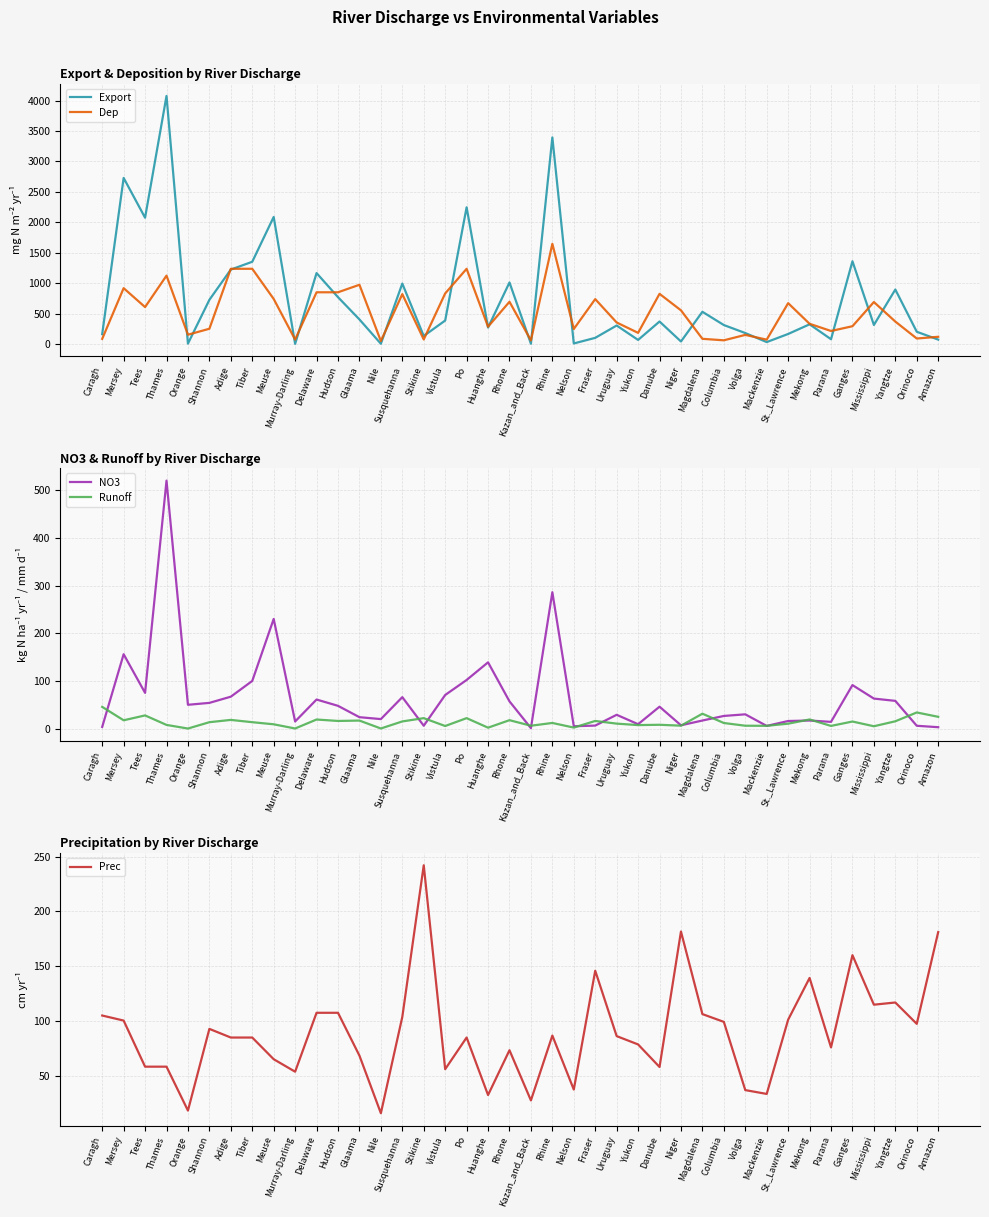

Reading left to right, what are all the values shown in this chart?

Export: Caragh=164.0	Mersey=2730.0	Tees=2076.5	Thames=4076.4	Orange=8.3	Shannon=727.7	Adige=1224.7	Tiber=1352.9	Meuse=2089.1	Murray-Darling=4.4	Delaware=1167.2	Hudson=771.4	Glaama=405.7	Nile=6.4	Susquehanna=994.5	Stikine=134.2	Vistula=387.8	Po=2247.3	Huanghe=272.6	Rhone=1012.9	Kazan_and_Back=6.7	Rhine=3395.6	Nelson=11.1	Fraser=103.3	Uruguay=305.9	Yukon=69.2	Danube=371.4	Niger=43.6	Magdalena=531.3	Columbia=313.6	Volga=182.2	Mackenzie=33.8	St._Lawrence=167.0	Mekong=325.7	Parana=80.6	Ganges=1361.4	Mississippi=315.0	Yangtze=897.0	Orinoco=203.4	Amazon=74.5
Dep: Caragh=86.5	Mersey=919.4	Tees=608.7	Thames=1125.1	Orange=154.9	Shannon=252.8	Adige=1237.5	Tiber=1237.5	Meuse=742.3	Murray-Darling=74.8	Delaware=851.7	Hudson=851.7	Glaama=975.0	Nile=50.9	Susquehanna=821.5	Stikine=76.8	Vistula=832.8	Po=1237.5	Huanghe=286.4	Rhone=695.9	Kazan_and_Back=60.9	Rhine=1647.9	Nelson=248.6	Fraser=739.7	Uruguay=355.6	Yukon=185.4	Danube=826.4	Niger=555.2	Magdalena=87.5	Columbia=62.8	Volga=151.8	Mackenzie=73.9	St._Lawrence=673.2	Mekong=334.1	Parana=216.2	Ganges=294.3	Mississippi=691.7	Yangtze=370.5	Orinoco=92.5	Amazon=120.6
NO3: Caragh=3.6	Mersey=156.0	Tees=75.0	Thames=520.0	Orange=50.0	Shannon=54.0	Adige=67.0	Tiber=100.0	Meuse=230.0	Murray-Darling=15.0	Delaware=61.0	Hudson=47.8	Glaama=24.0	Nile=20.0	Susquehanna=66.0	Stikine=6.1	Vistula=70.5	Po=102.0	Huanghe=139.0	Rhone=57.2	Kazan_and_Back=1.1	Rhine=286.0	Nelson=5.0	Fraser=6.4	Uruguay=29.0	Yukon=9.3	Danube=46.0	Niger=7.0	Magdalena=17.0	Columbia=26.6	Volga=30.0	Mackenzie=5.7	St._Lawrence=16.0	Mekong=17.0	Parana=14.2	Ganges=91.3	Mississippi=63.0	Yangtze=58.2	Orinoco=6.0	Amazon=3.0
Runoff: Caragh=45.6	Mersey=17.5	Tees=27.7	Thames=7.8	Orange=0.2	Shannon=13.5	Adige=18.3	Tiber=13.5	Meuse=9.1	Murray-Darling=0.3	Delaware=19.1	Hudson=16.1	Glaama=16.9	Nile=0.3	Susquehanna=15.1	Stikine=22.0	Vistula=5.5	Po=22.0	Huanghe=2.0	Rhone=17.7	Kazan_and_Back=6.1	Rhine=11.9	Nelson=2.2	Fraser=16.1	Uruguay=10.5	Yukon=7.4	Danube=8.1	Niger=6.2	Magdalena=31.3	Columbia=11.8	Volga=6.1	Mackenzie=5.9	St._Lawrence=10.4	Mekong=19.2	Parana=5.7	Ganges=14.9	Mississippi=5.0	Yangtze=15.4	Orinoco=33.9	Amazon=24.8
Prec: Caragh=104.9	Mersey=100.3	Tees=58.2	Thames=58.2	Orange=18.1	Shannon=92.7	Adige=84.8	Tiber=84.8	Meuse=65.0	Murray-Darling=53.6	Delaware=107.4	Hudson=107.4	Glaama=68.3	Nile=15.7	Susquehanna=103.6	Stikine=242.1	Vistula=55.9	Po=84.8	Huanghe=32.3	Rhone=73.2	Kazan_and_Back=27.4	Rhine=86.6	Nelson=37.3	Fraser=145.8	Uruguay=86.1	Yukon=78.5	Danube=57.9	Niger=181.6	Magdalena=106.2	Columbia=99.1	Volga=36.8	Mackenzie=33.3	St._Lawrence=101.1	Mekong=139.2	Parana=75.8	Ganges=160.0	Mississippi=114.8	Yangtze=116.8	Orinoco=97.3	Amazon=181.1